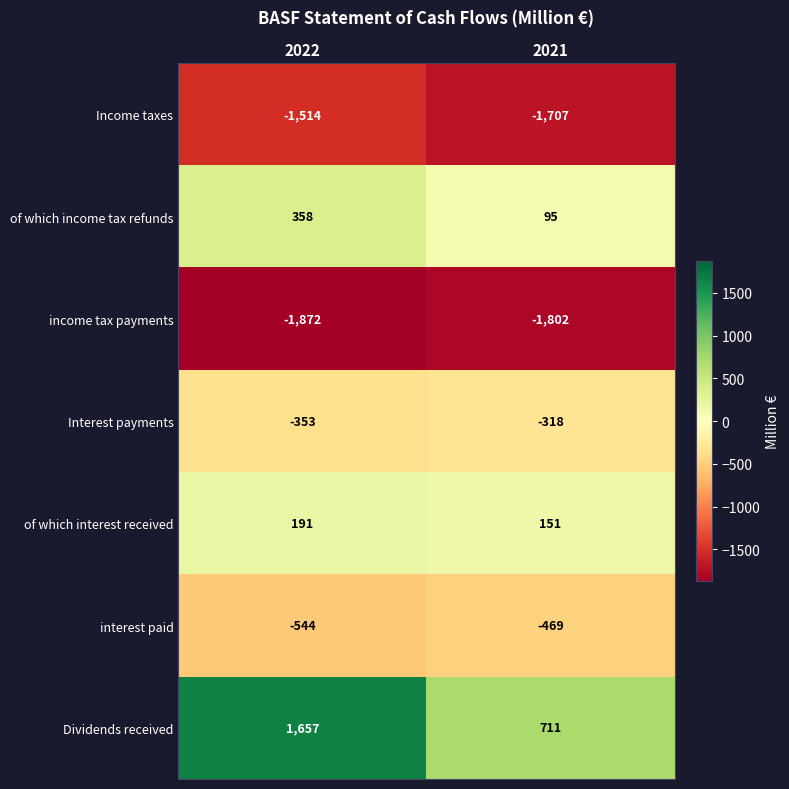

What is the difference between the interest paid values at 2021 and 2022?

75